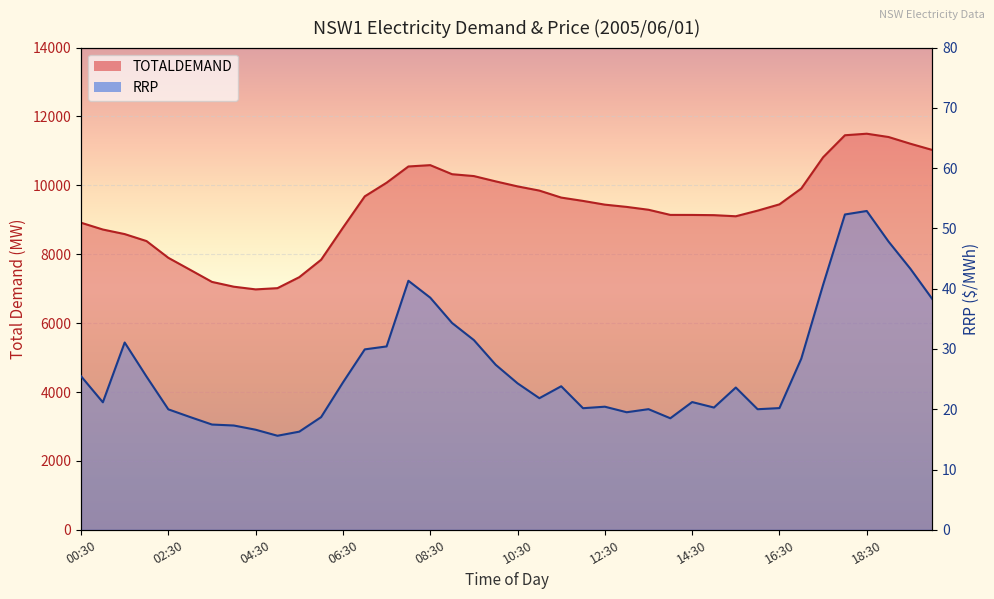

At how many categories does at least one series exceed 7699?

34